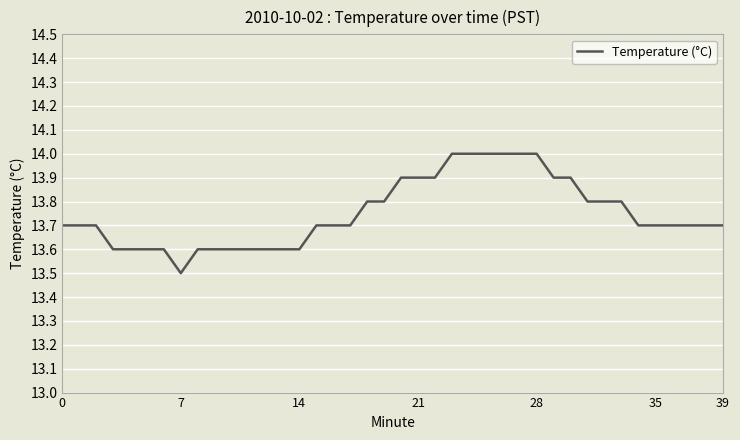

What is the sum of all values?

550.0